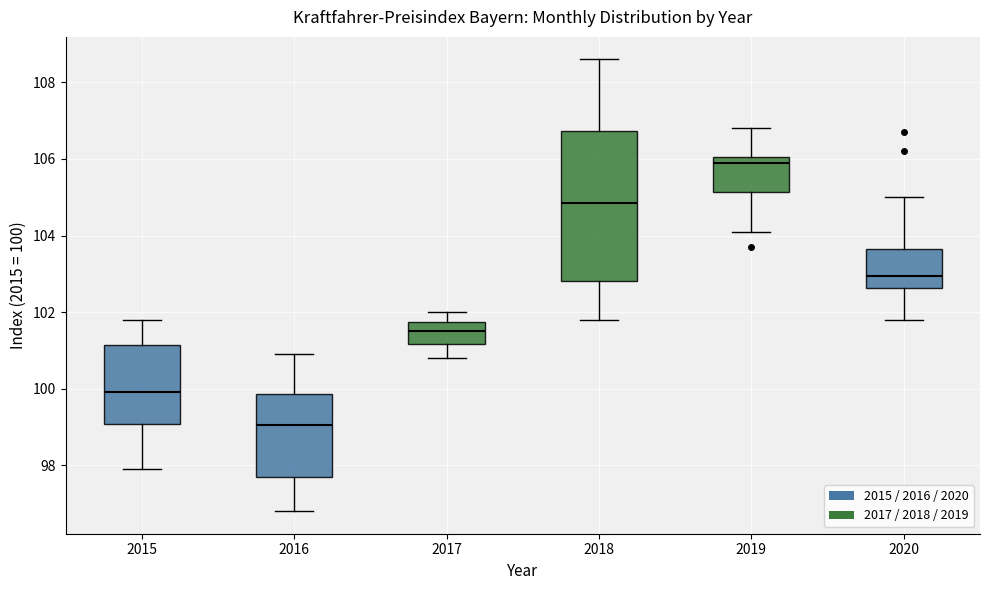

Which box's median line is the lowest?

2016